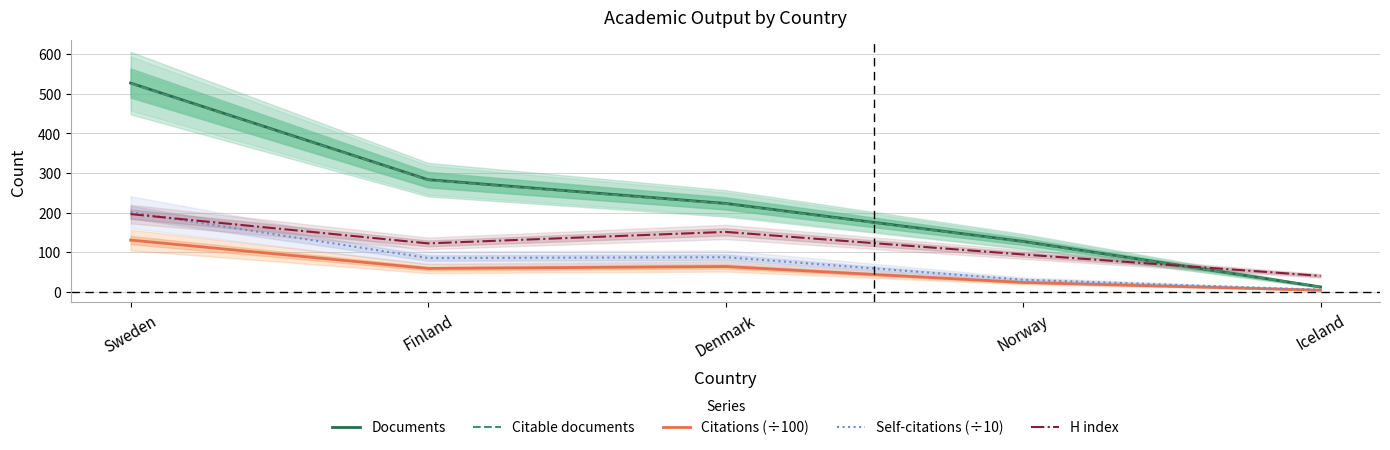

What position from the left is Sweden?

1